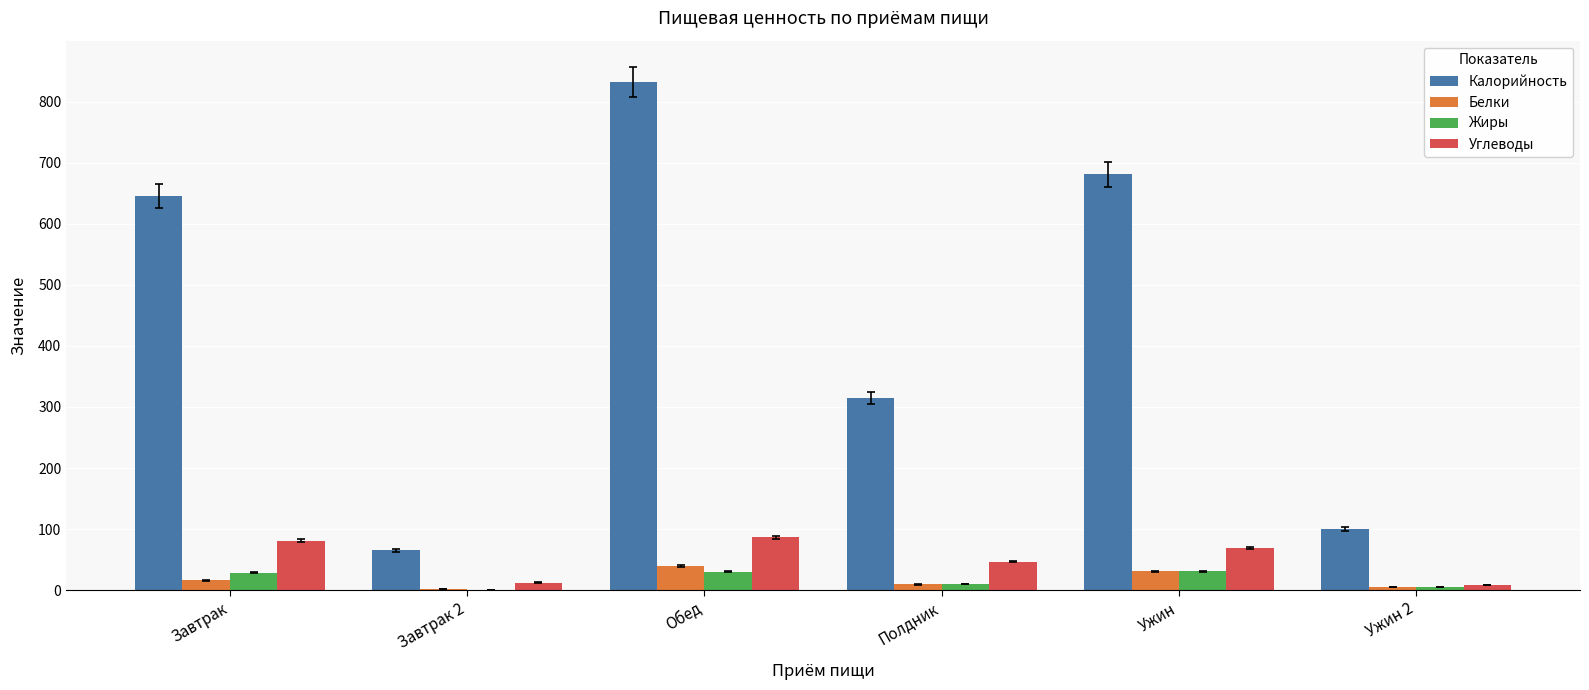

Where does the Белки series first go above 16?

Завтрак